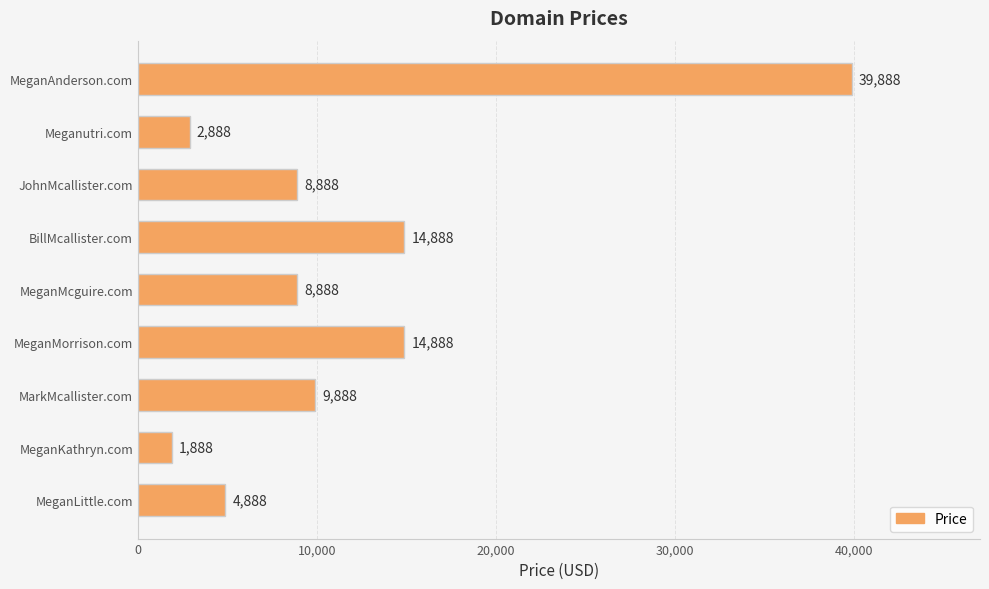

How many data points does each series have?

9